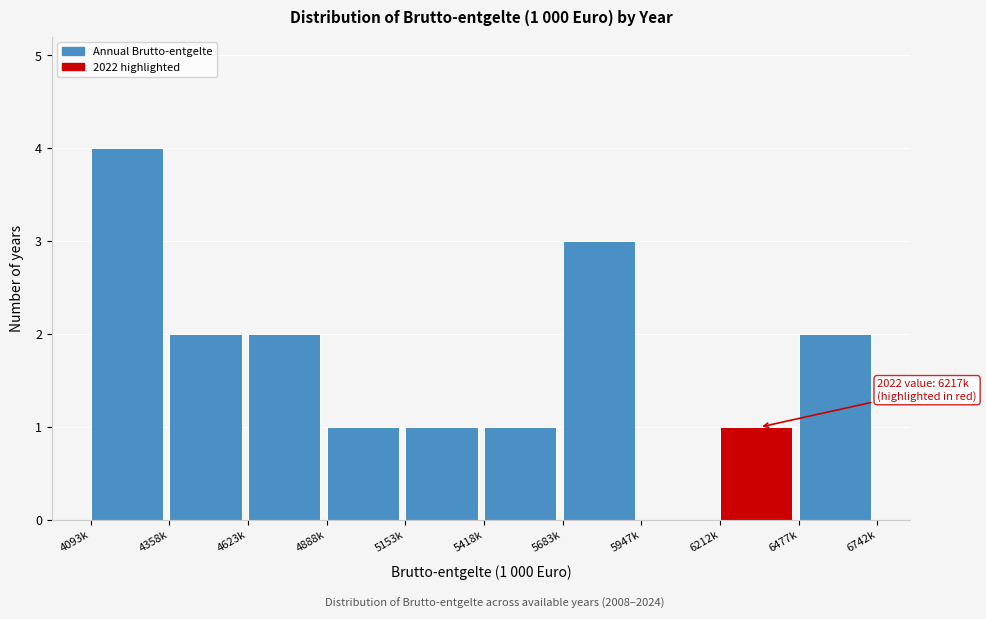

Reading right to left, what are all the values shown in this chart?

6477k=2	6212k=1	5947k=0	5683k=3	5418k=1	5153k=1	4888k=1	4623k=2	4358k=2	4093k=4